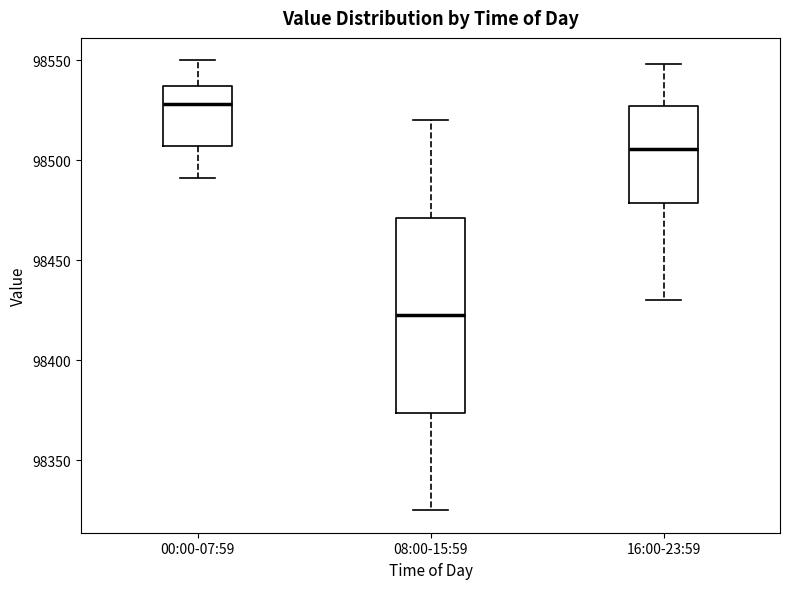

Reading left to right, transcribe this box plot: for each box, give where its median line is, the range the box spans, and where its two whiskers end, as read against the y-axis. The values are not printed on the chart, so give them approximately, as read against the axis.

00:00-07:59: median 98530, box 98505 to 98535, whiskers 98490 to 98550
08:00-15:59: median 98425, box 98375 to 98470, whiskers 98325 to 98520
16:00-23:59: median 98505, box 98480 to 98525, whiskers 98430 to 98550